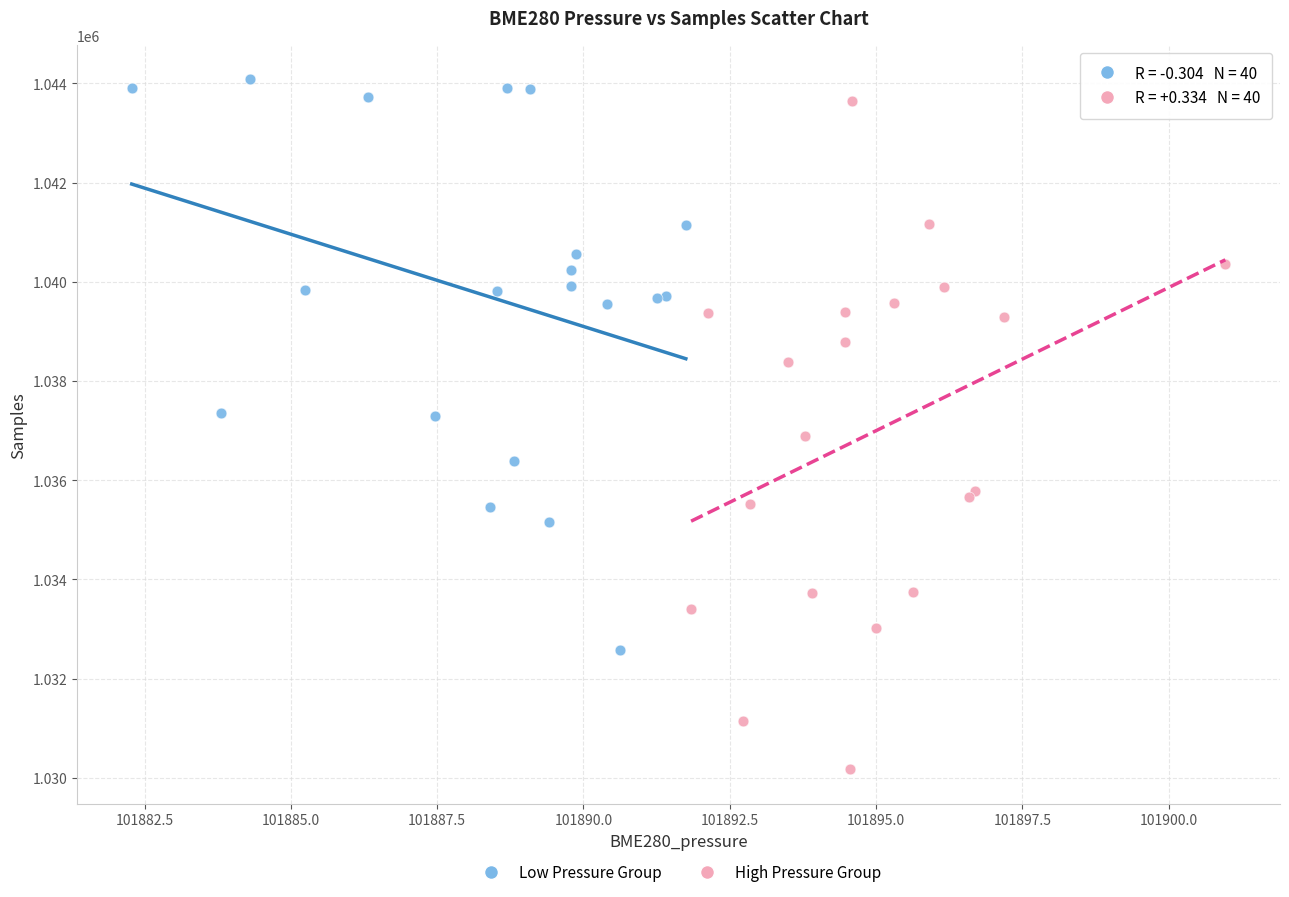

Which series reaches the minimum Y coordinate?

High Pressure Group